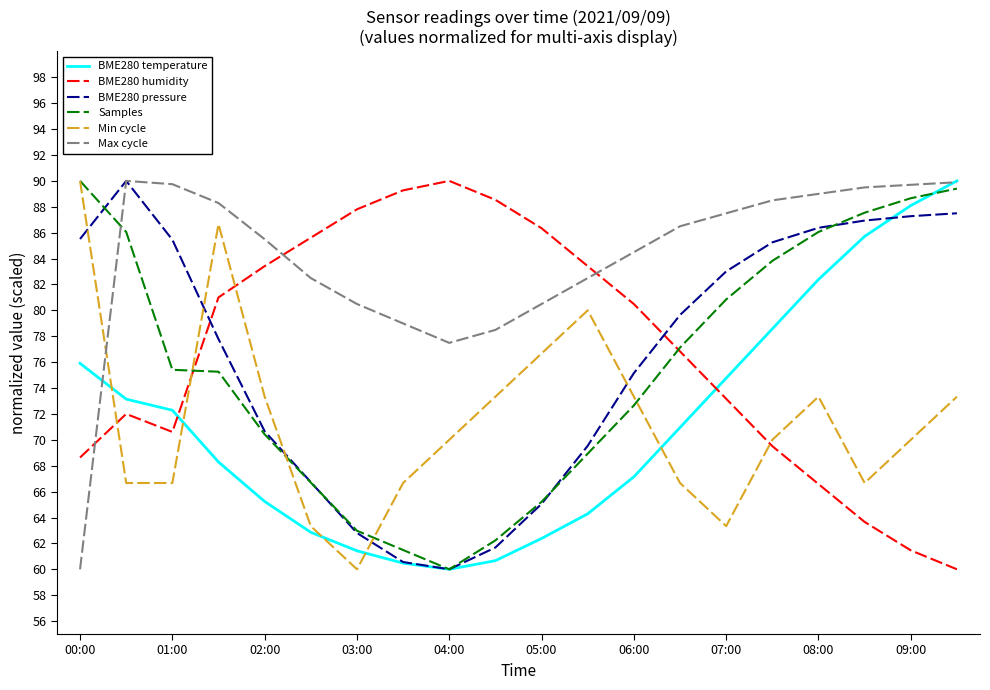

After their last crossing, which series has the higher values: Min cycle or BME280 temperature?

BME280 temperature